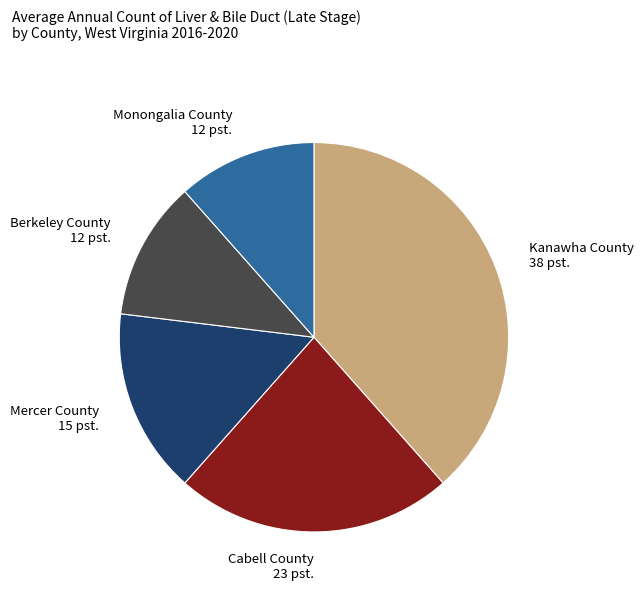

The Mercer County slice represents 15% of the pie. True or false?

True